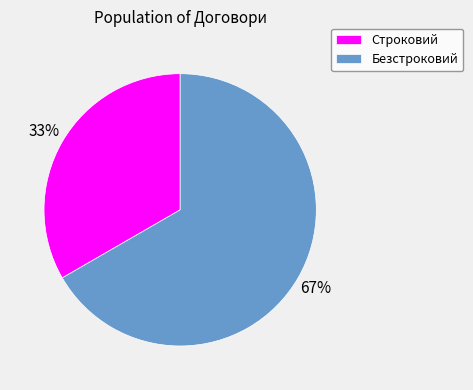

True or false: Безстроковий accounts for 67% of the total.

True